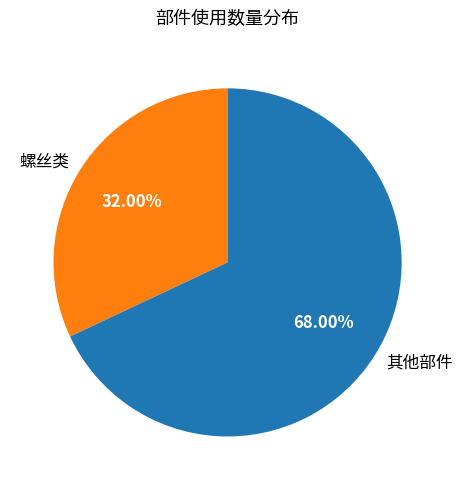

Count the number of slices in the pie.

2